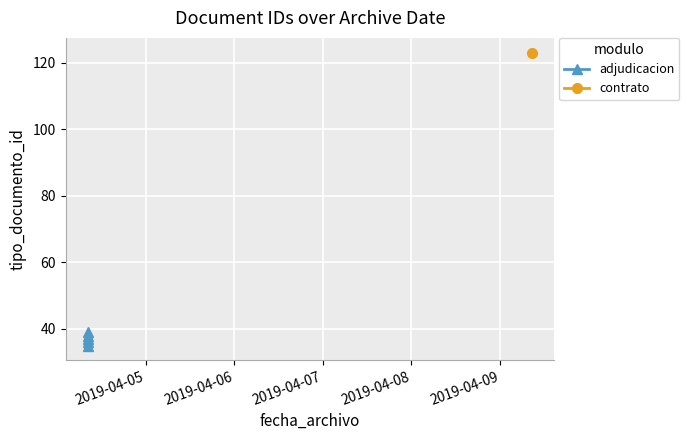

Does the chart display data point markers on the line(s)?

Yes